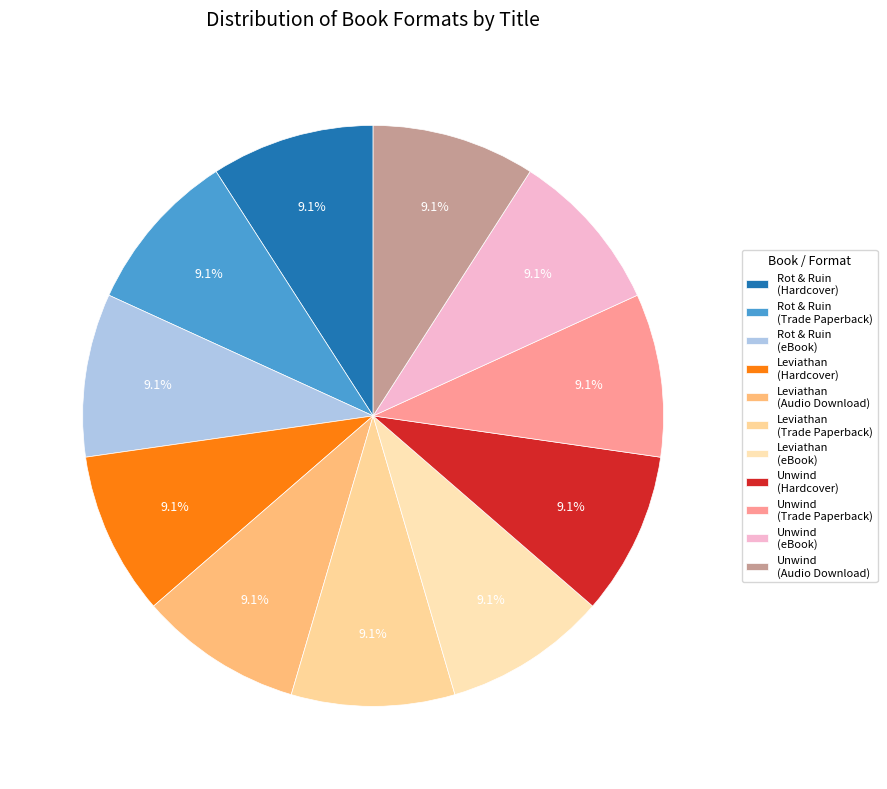

Does Leviathan (eBook) represent more than half of the total?

No